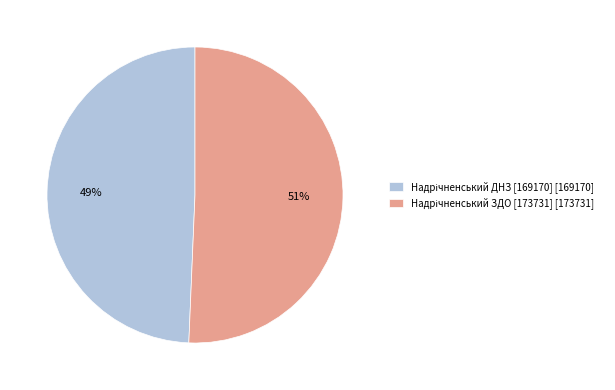

To the nearest percent, what is the average slice percentage?

50%